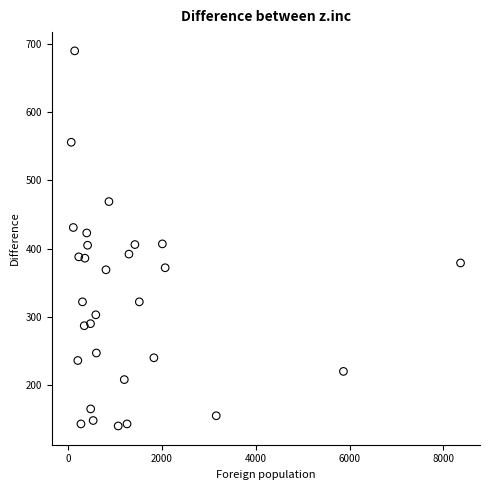

What is the range of X values (max minus min)?

8291